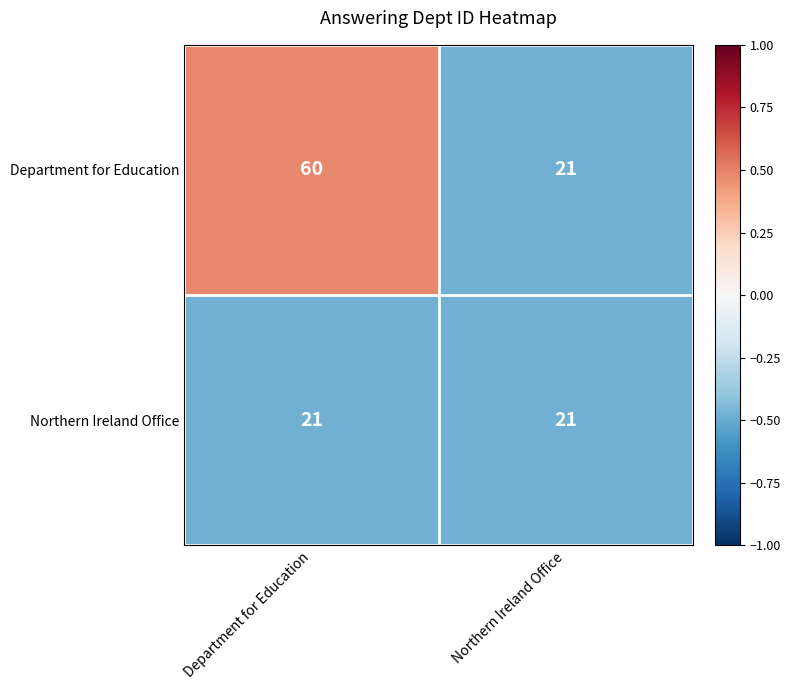

At which category is the sum across all series the highest?

Department for Education